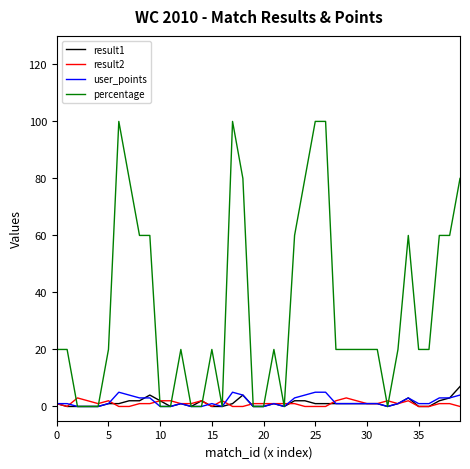

Reading left to right, transcribe all the data shown in this chart.

result1: 1	0	0	0	0	1	1	2	2	4	2	0	1	0	2	0	0	1	4	0	0	1	0	2	2	1	1	1	1	1	1	1	0	1	3	0	0	2	3	7
result2: 1	0	3	2	1	2	0	0	1	1	2	2	1	1	2	0	2	0	0	1	1	1	1	1	0	0	0	2	3	2	1	1	2	1	2	0	0	1	1	0
user_points: 1	1	0	0	0	1	5	4	3	3	0	0	1	0	0	1	0	5	4	0	0	1	0	3	4	5	5	1	1	1	1	1	0	1	3	1	1	3	3	4
percentage: 20	20	0	0	0	20	100	80	60	60	0	0	20	0	0	20	0	100	80	0	0	20	0	60	80	100	100	20	20	20	20	20	0	20	60	20	20	60	60	80